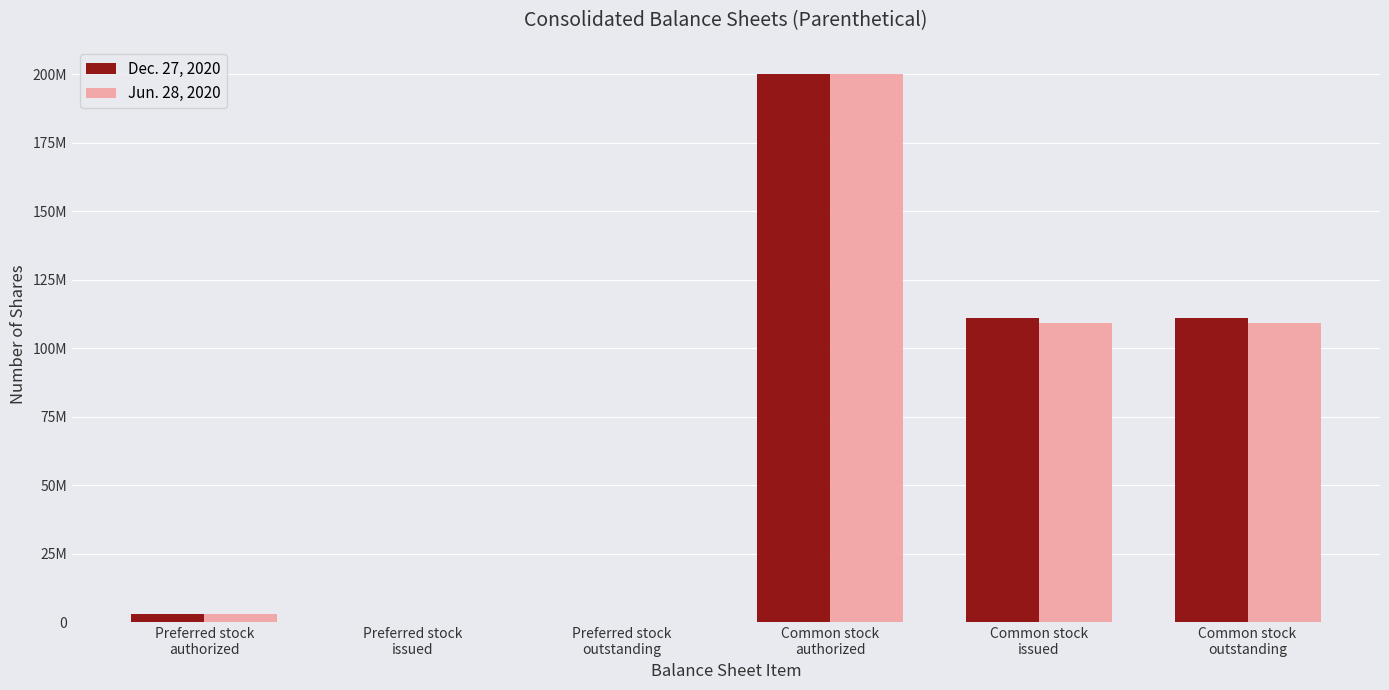

What are all the series names shown in the legend?

Dec. 27, 2020, Jun. 28, 2020